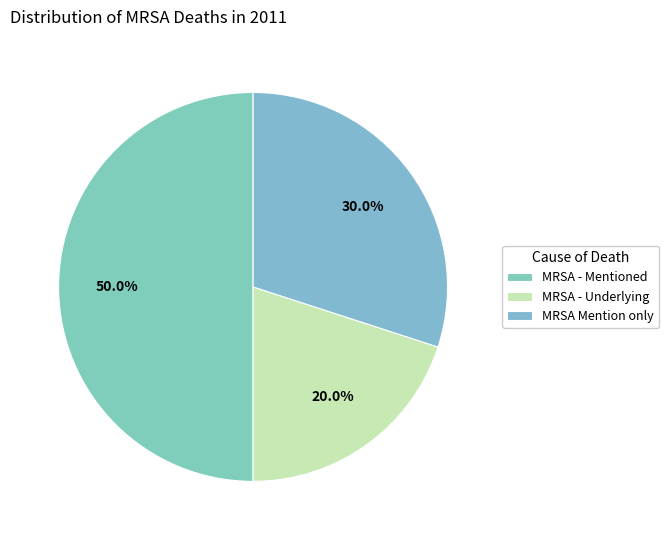

Count the number of slices in the pie.

3